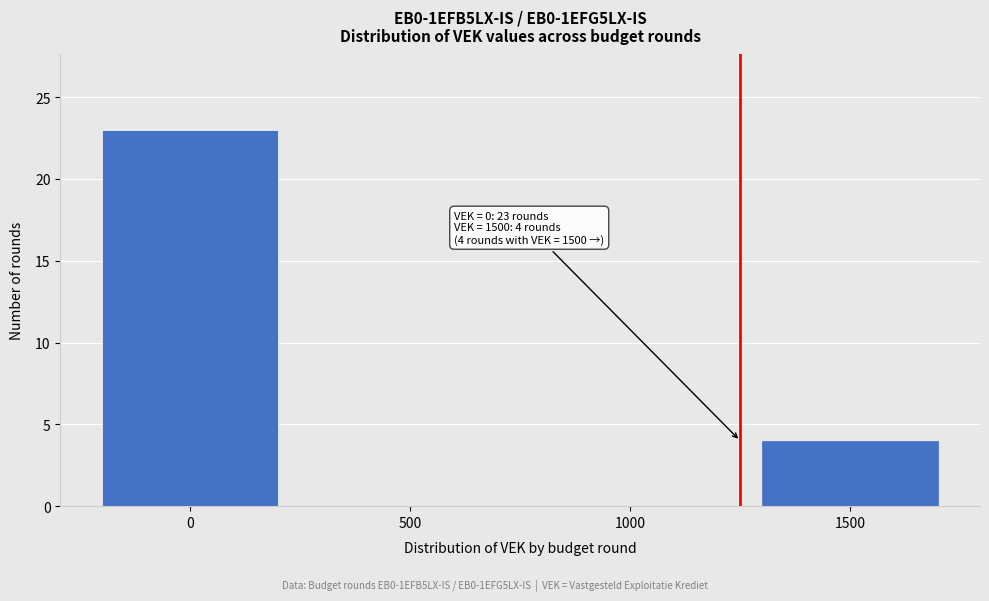

Reading left to right, list all the values displayed in this chart.

0=23	500=0	1000=0	1500=4